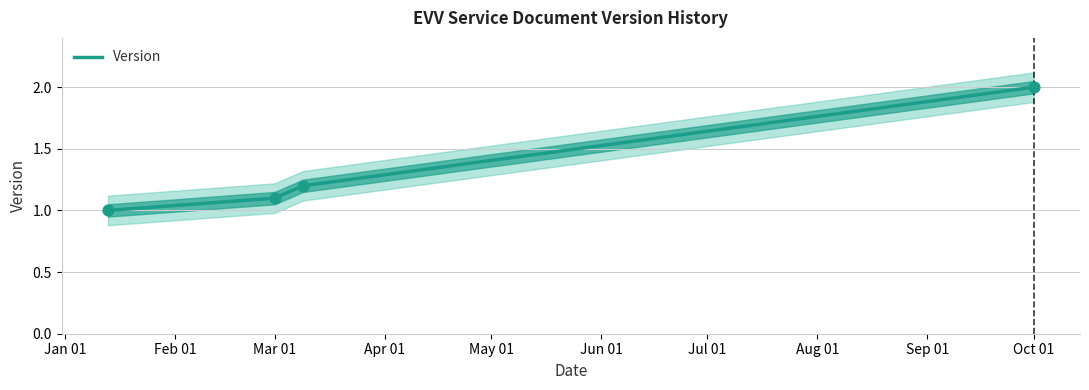

True or false: Version has more than 2 points higher than both neighbors.

False